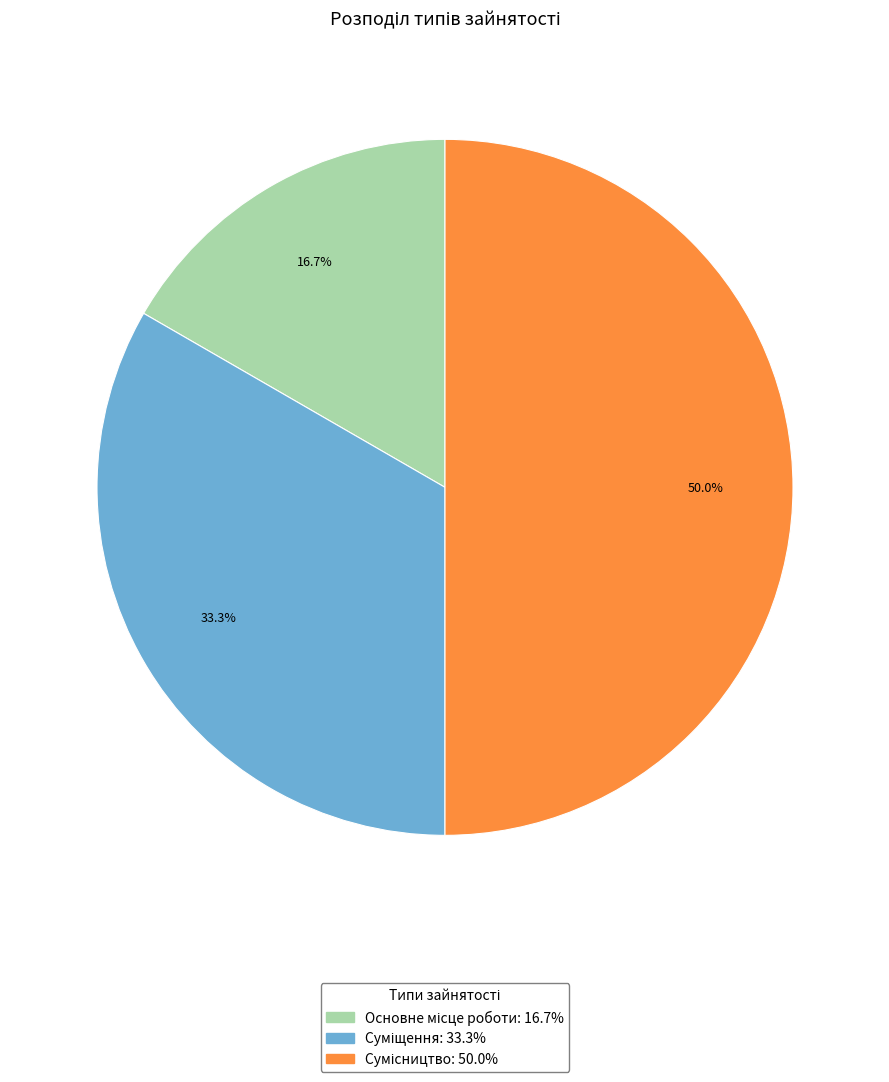

Count the number of slices in the pie.

3